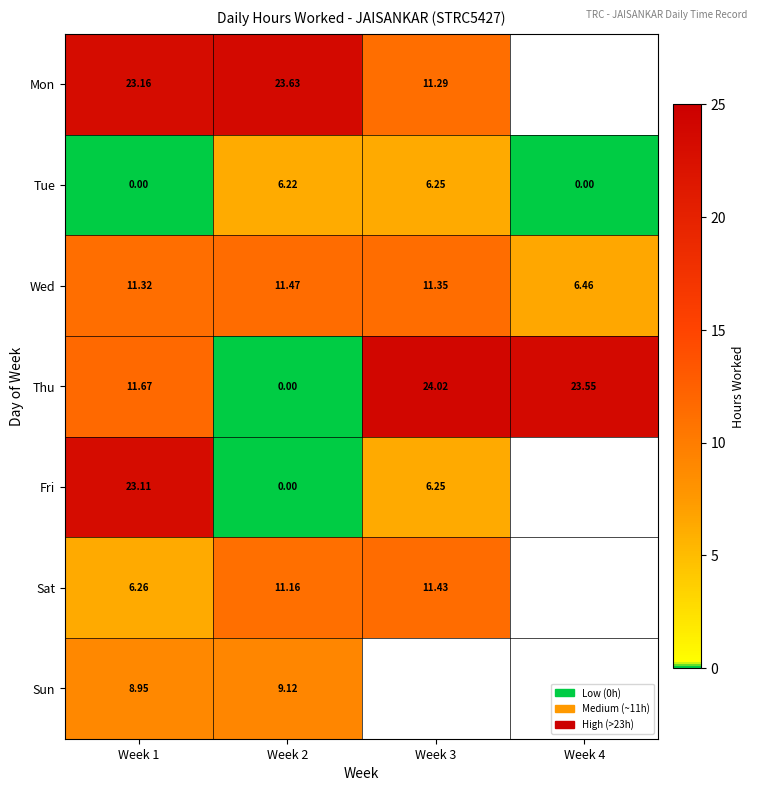

Is the value of Mon at Week 1 greater than the value of Sun at Week 2?

Yes